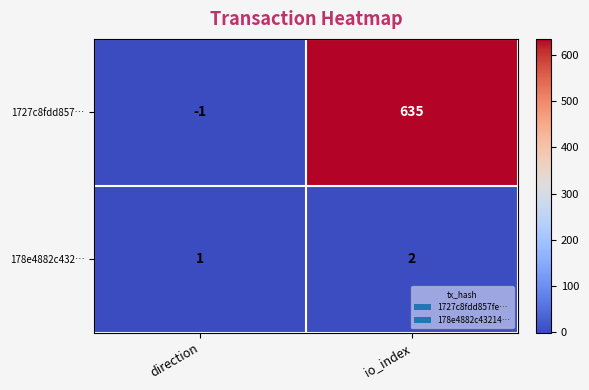

List the series in order of their peak value, lowest first.

178e4882c432…, 1727c8fdd857…